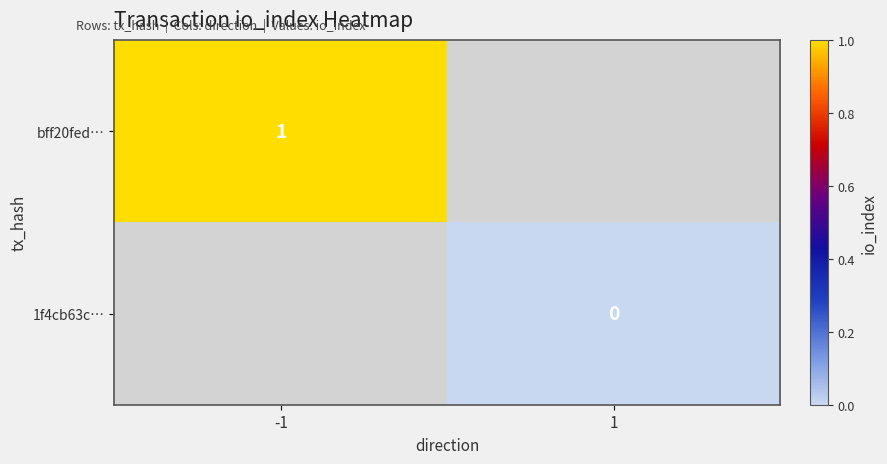

Rank the series by their average value, from lowest to highest.

bff20fed…, 1f4cb63c…